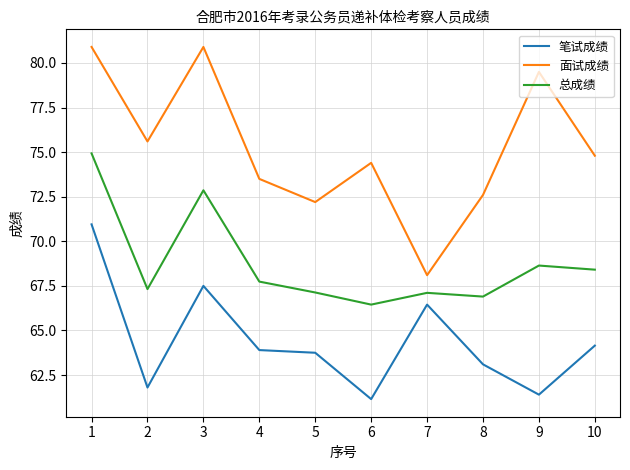

Rank the series at 1 from lowest to highest value.

笔试成绩, 总成绩, 面试成绩